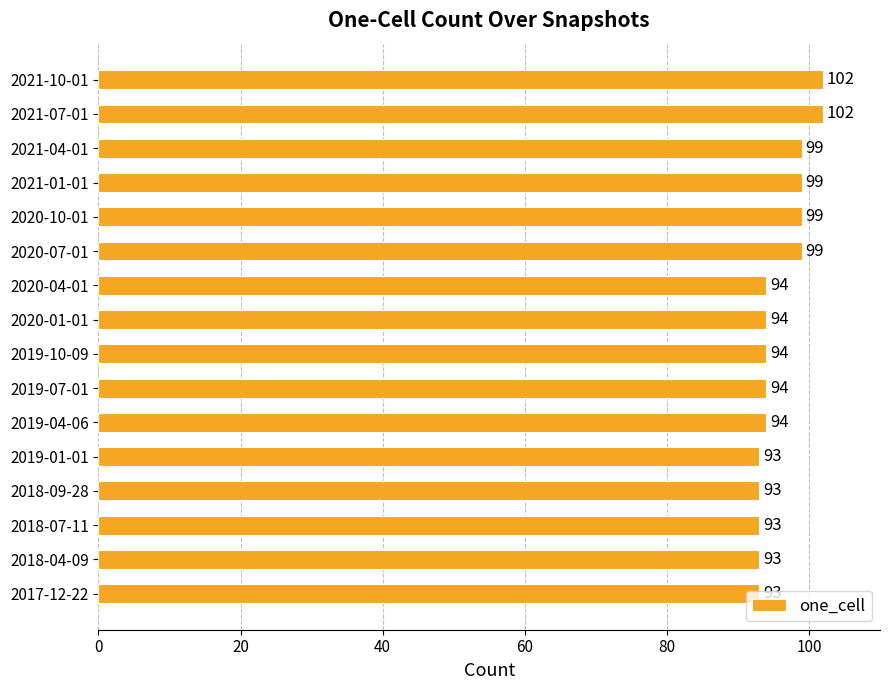

What is the smallest value displayed?

93